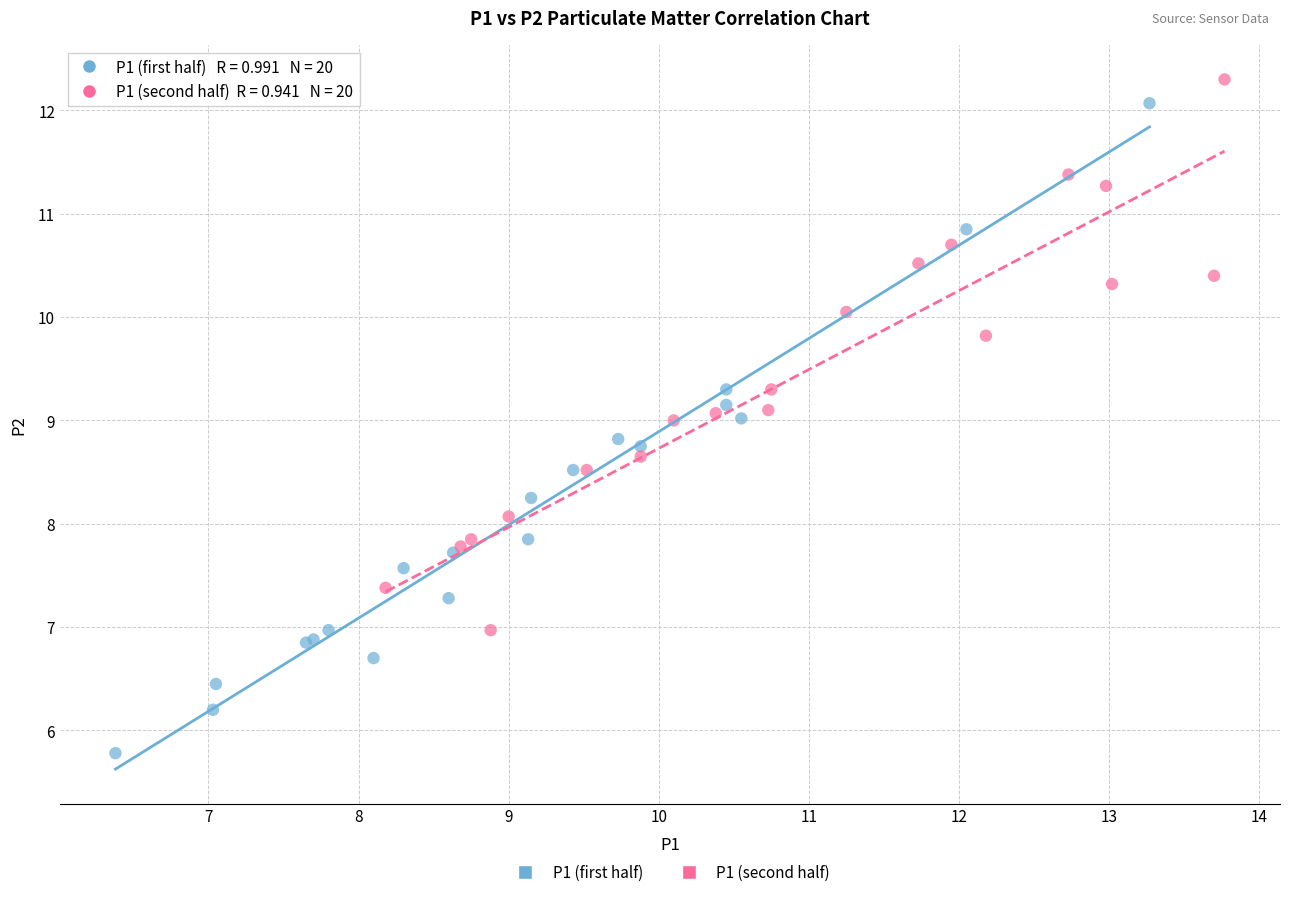

Which series contains the lowest Y value?

P1 (first half)